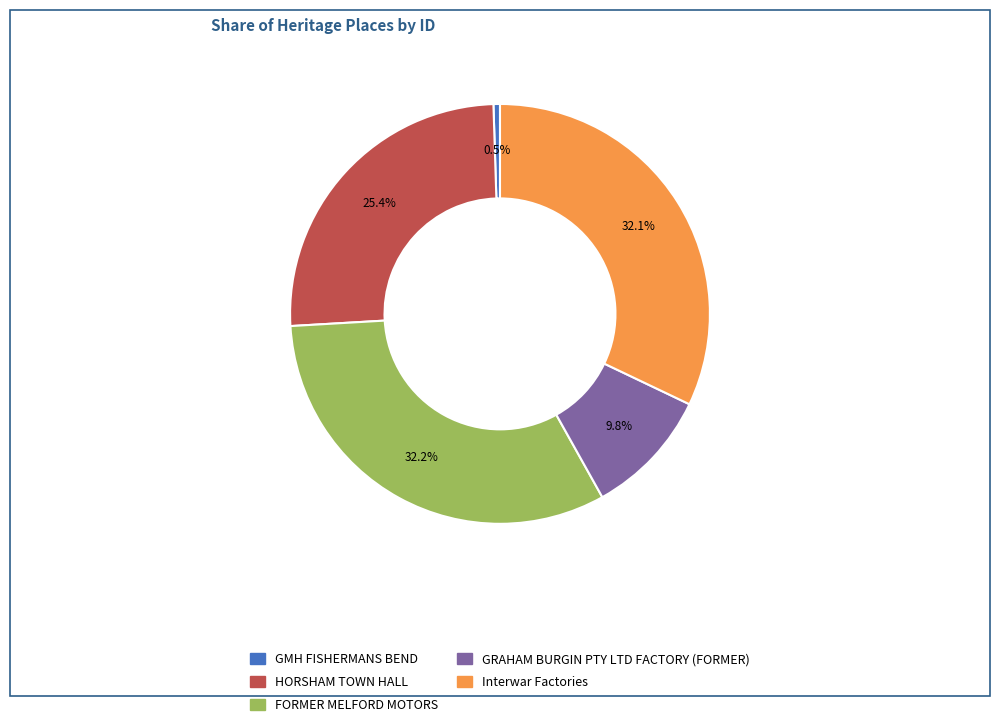

Is the sum of HORSHAM TOWN HALL and GRAHAM BURGIN PTY LTD FACTORY (FORMER) greater than half?

No